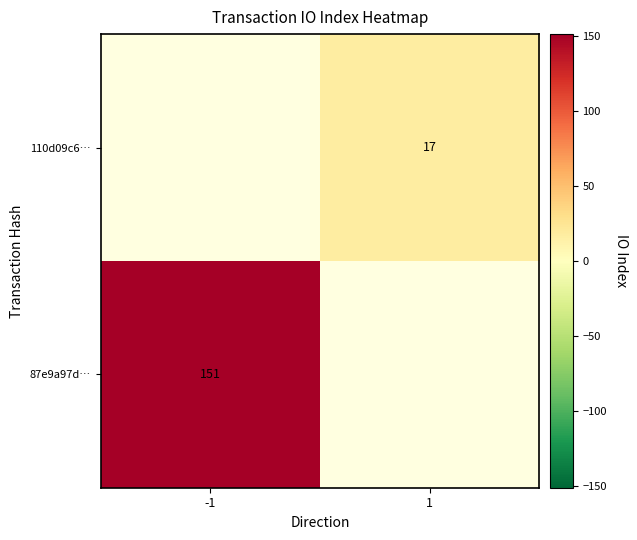

Is the value of 110d09c6… at 1 greater than the value of 87e9a97d… at -1?

No